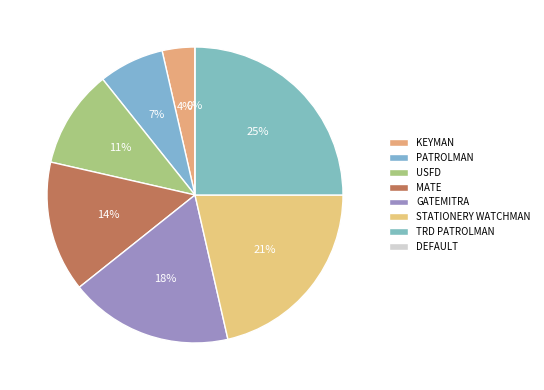

The USFD slice represents 2% of the pie. True or false?

False